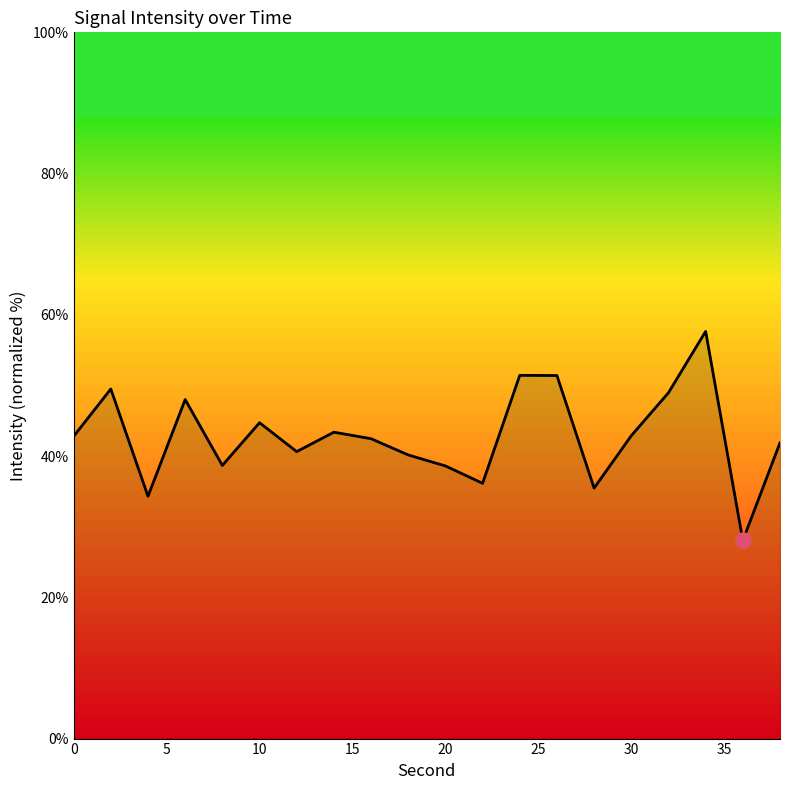

What is the difference between the maximum and minimum values?

29.6